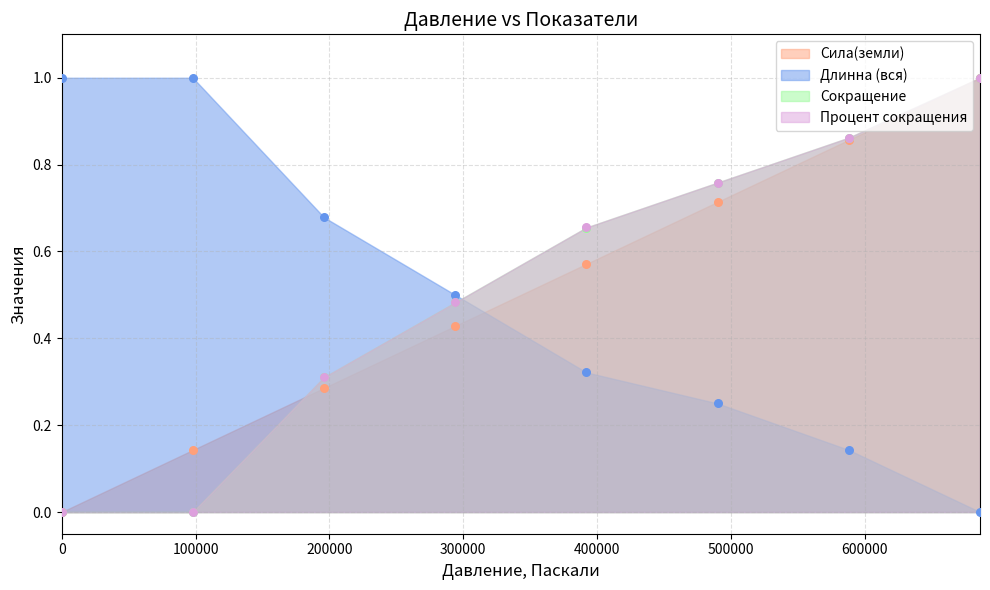

Is the value of Процент сокращения at 588000 greater than the value of Длинна (вся) at 490000?

Yes